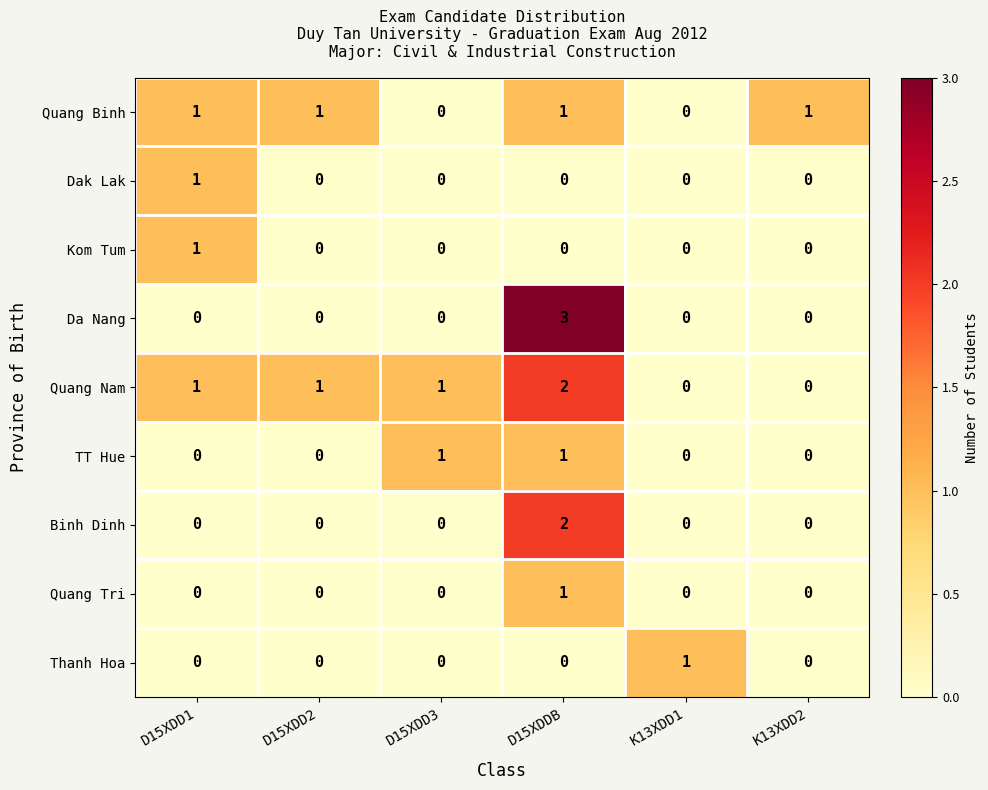

How many data points in Thanh Hoa are above 0?

1